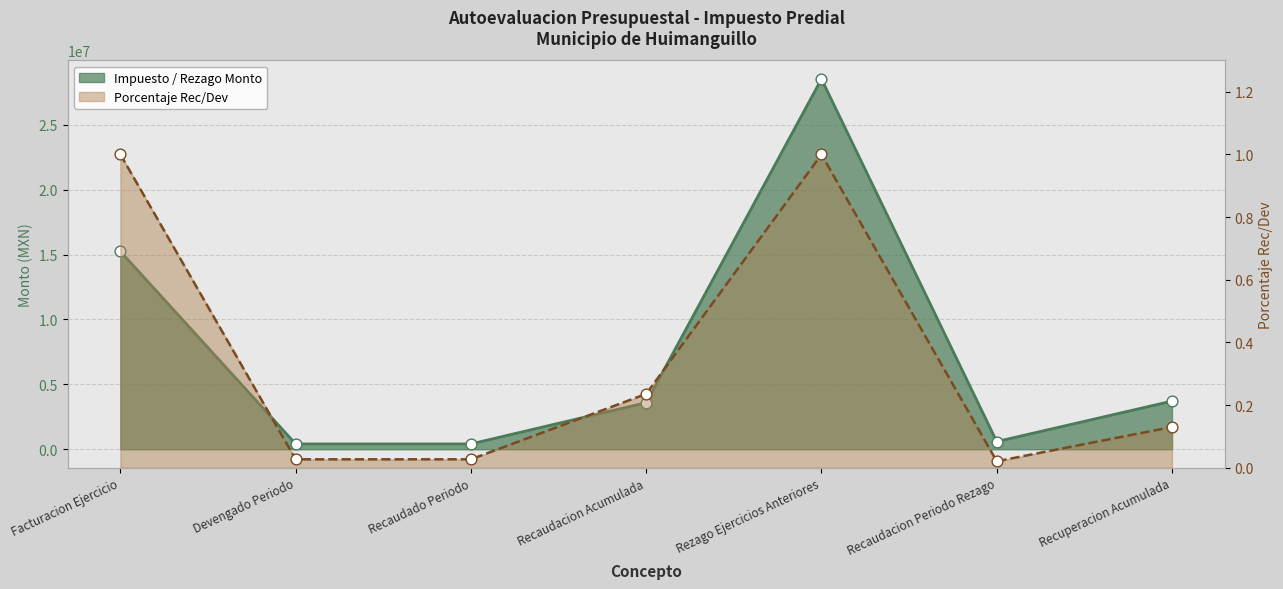

Which series has the largest total across all categories?

Impuesto / Rezago Monto